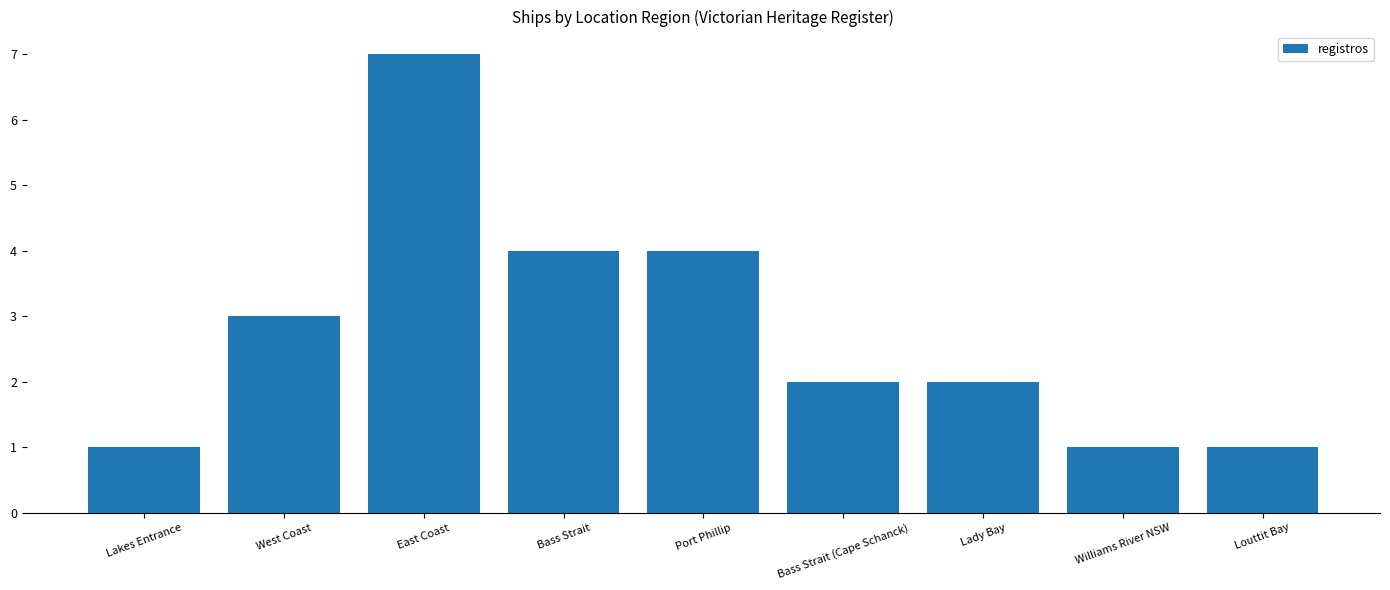

The value at Lakes Entrance is 1. True or false?

True